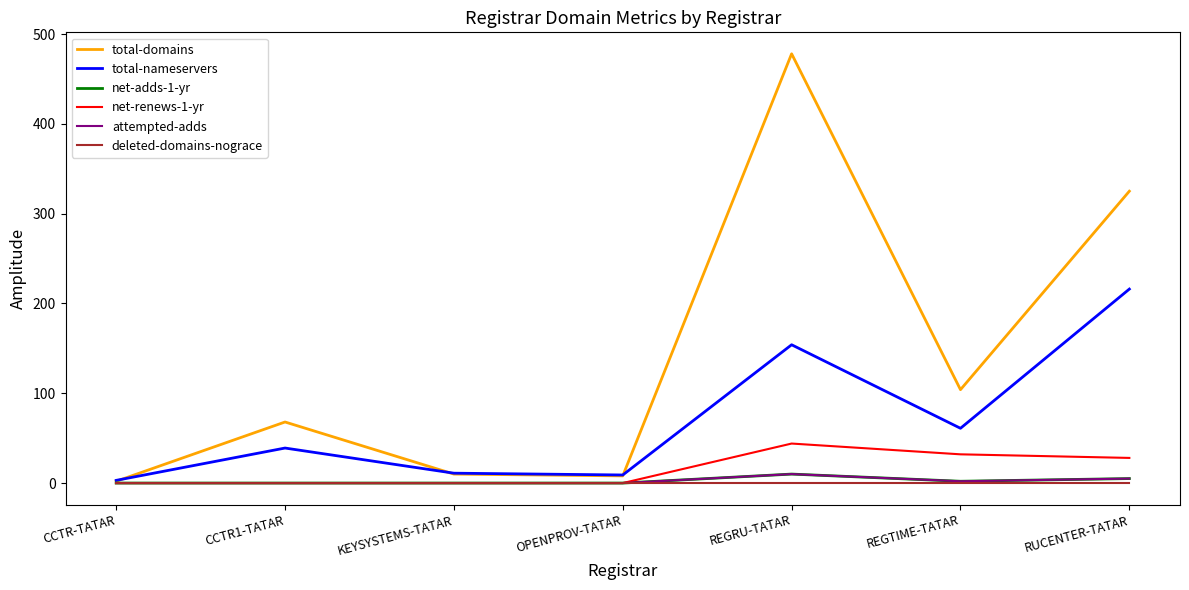

Does the chart have visible grid lines?

No